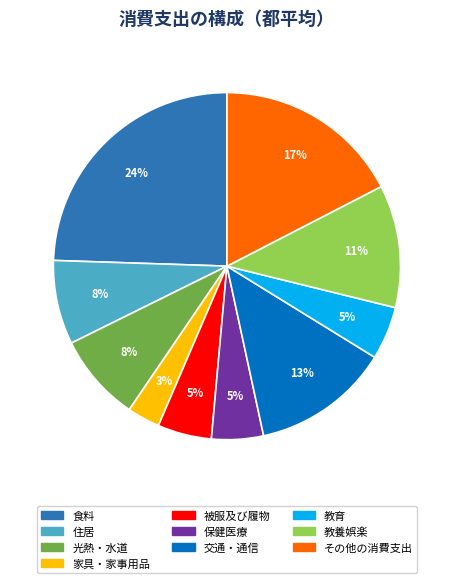

What is the ratio of the value at 食料 to the value at 家具・家事用品?

8.0